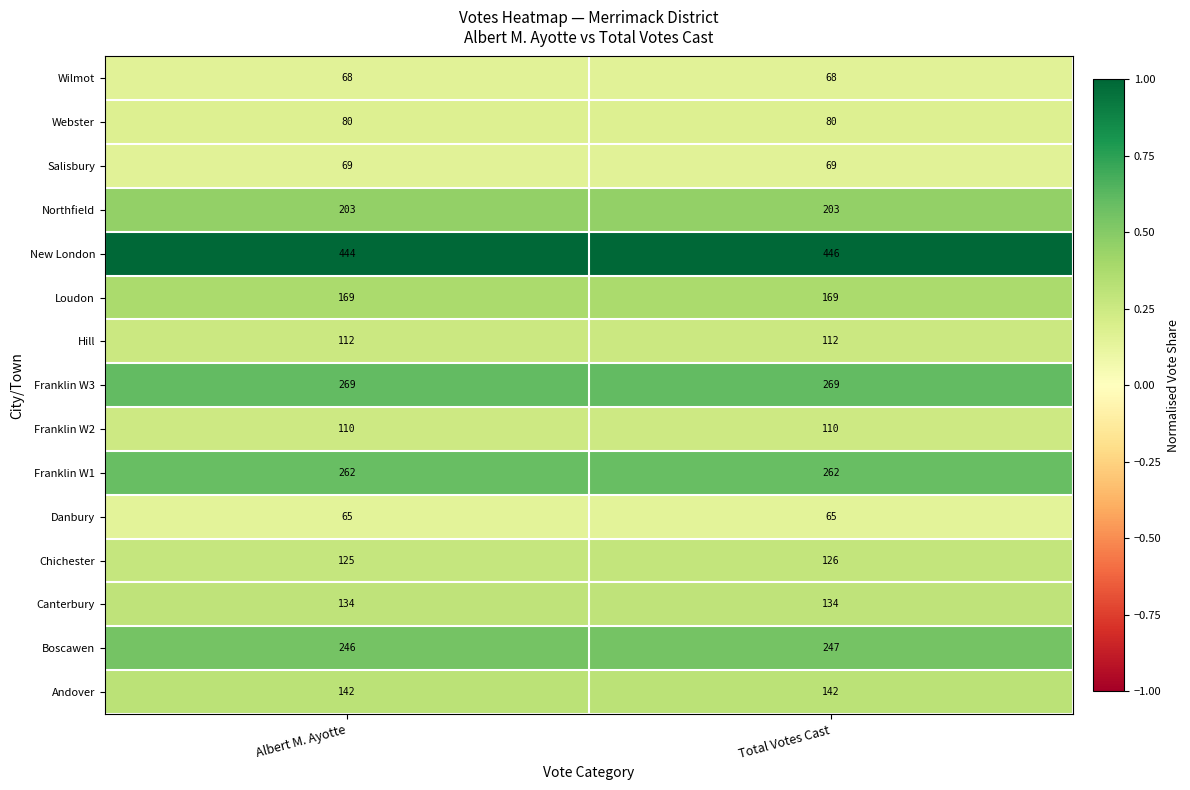

What is the greatest value displayed?

446